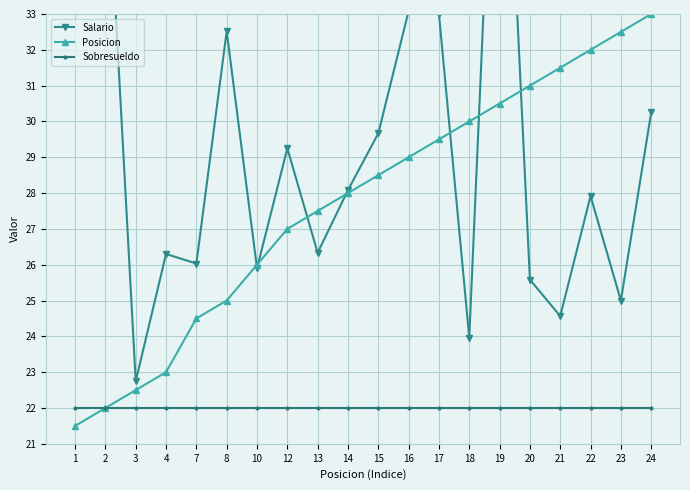

Reading left to right, list all the values displayed in this chart.

Salario: 1=41.7	2=38.3	3=22.8	4=26.3	7=26.0	8=32.5	10=25.9	12=29.2	13=26.3	14=28.1	15=29.7	16=33.1	17=33.0	18=24.0	19=43.3	20=25.6	21=24.6	22=27.9	23=25.0	24=30.2
Posicion: 1=21.5	2=22.0	3=22.5	4=23.0	7=24.5	8=25.0	10=26.0	12=27.0	13=27.5	14=28.0	15=28.5	16=29.0	17=29.5	18=30.0	19=30.5	20=31.0	21=31.5	22=32.0	23=32.5	24=33.0
Sobresueldo: 1=22.0	2=22.0	3=22.0	4=22.0	7=22.0	8=22.0	10=22.0	12=22.0	13=22.0	14=22.0	15=22.0	16=22.0	17=22.0	18=22.0	19=22.0	20=22.0	21=22.0	22=22.0	23=22.0	24=22.0